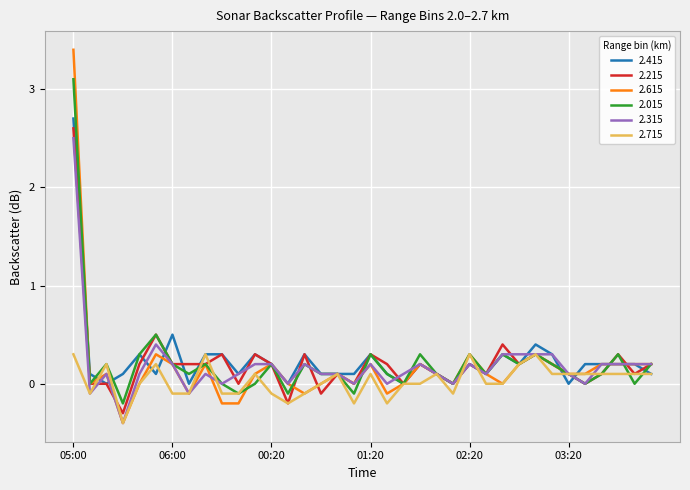

What is the minimum value shown in the chart?

-0.4